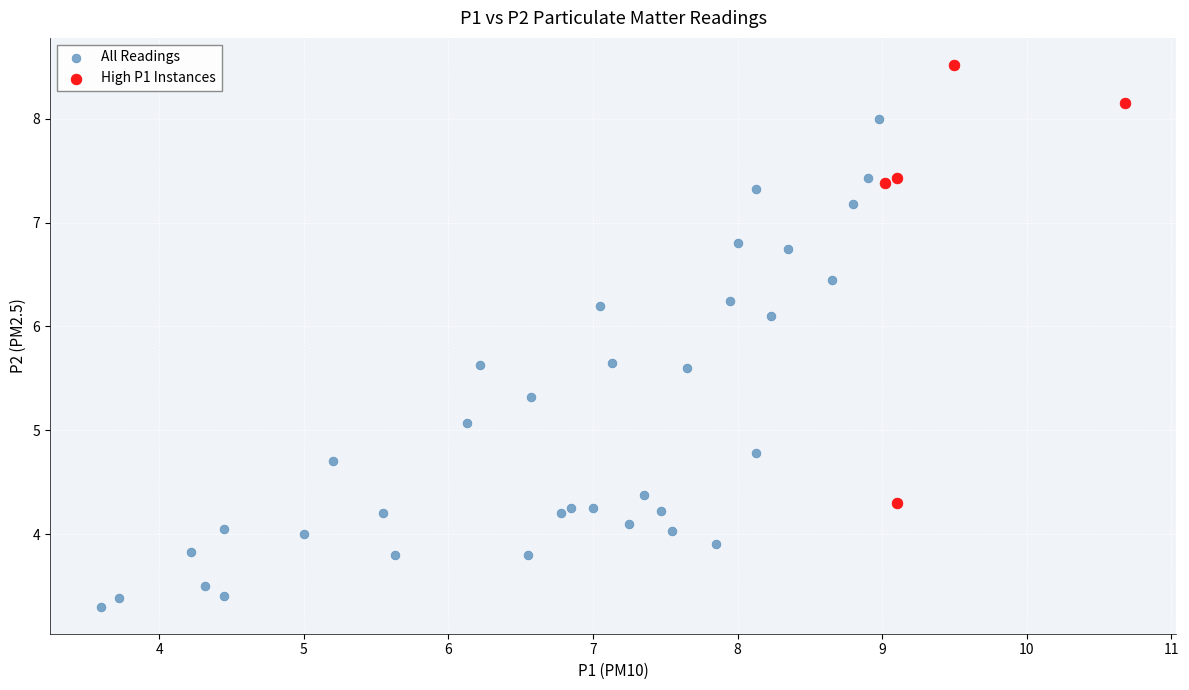

Which series reaches the minimum Y coordinate?

All Readings